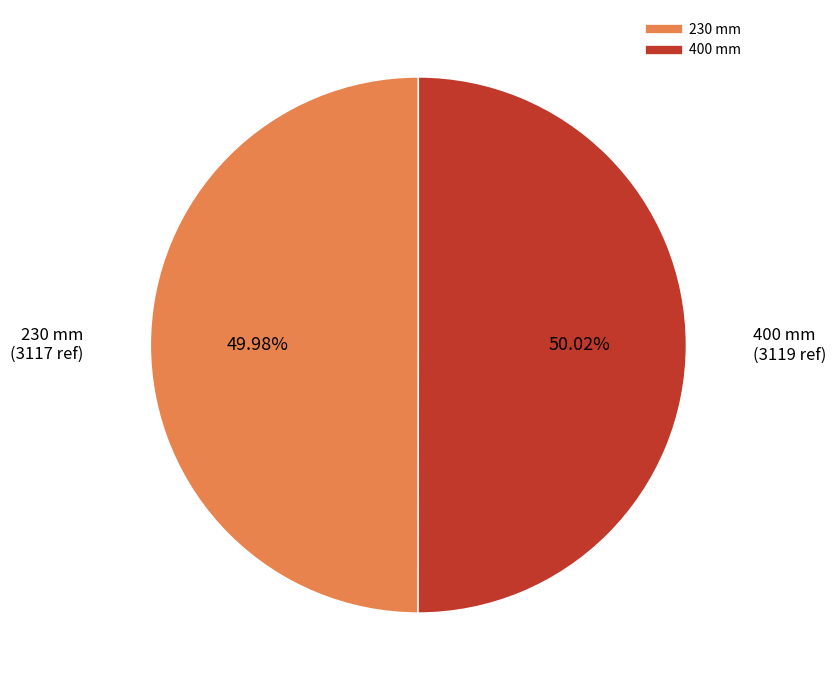

The 230 mm slice represents 36% of the pie. True or false?

False